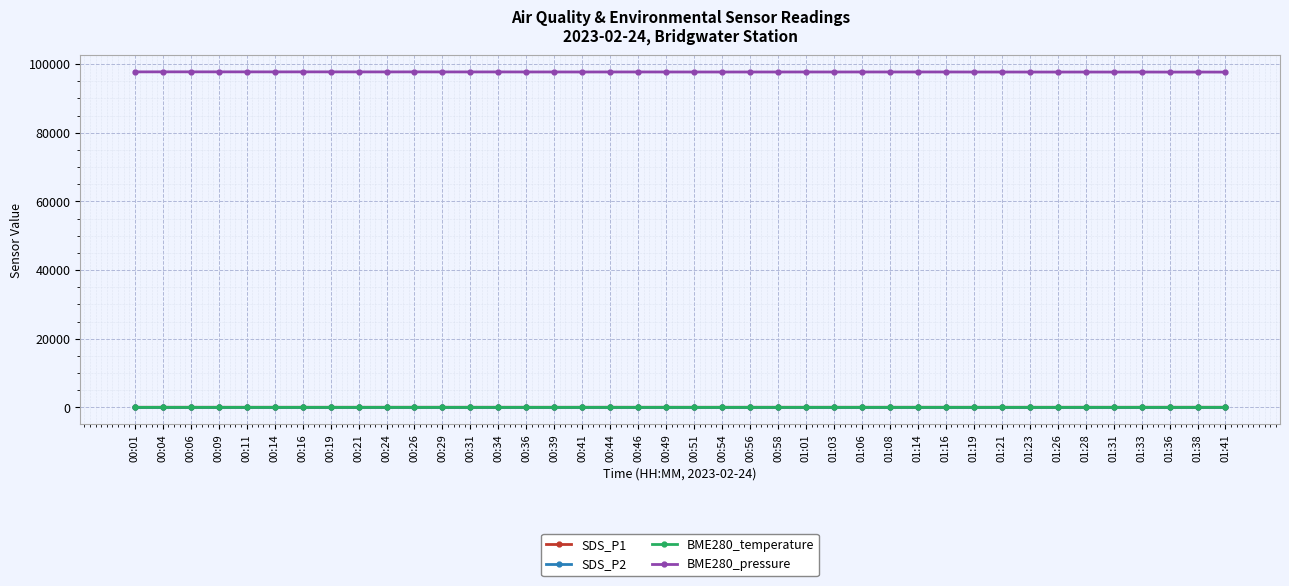

At how many categories does at least one series exceed 66918?

40